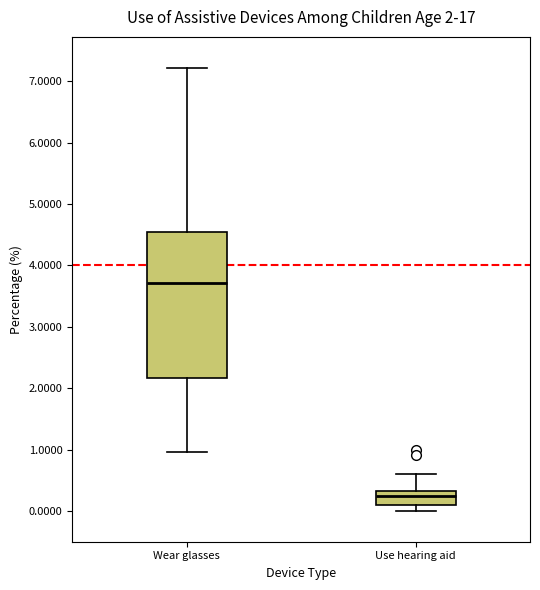

Which box is the tallest, from its lower edge to its upper edge?

Wear glasses